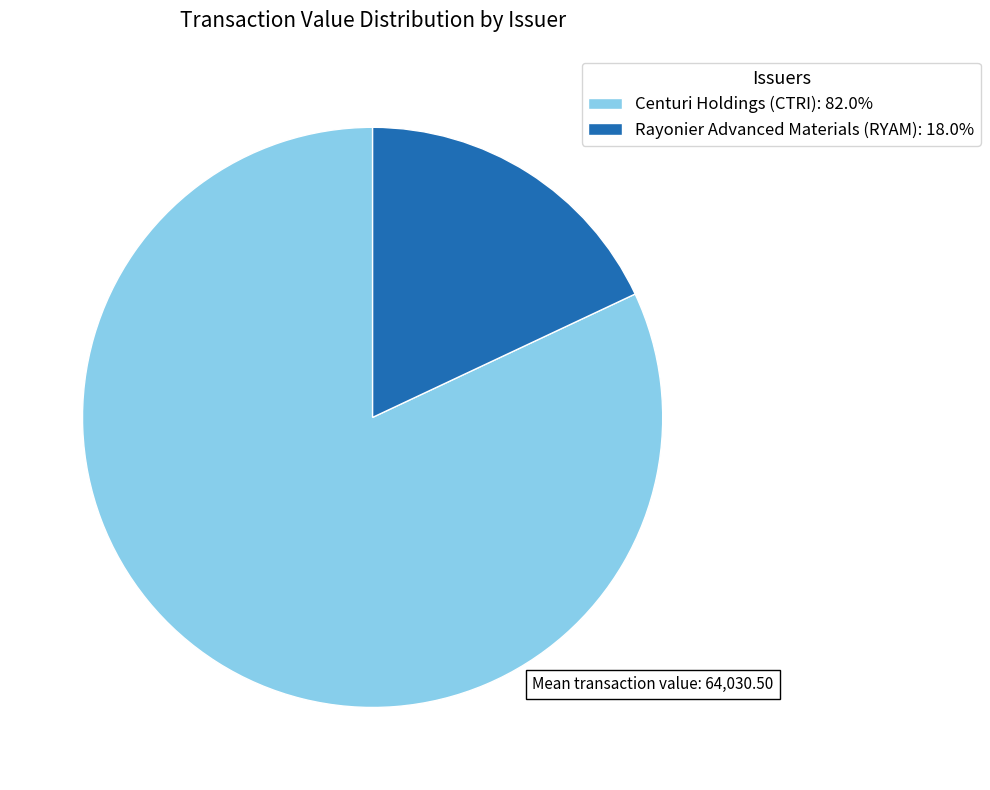

Is there any slice that represents more than half of the pie?

Yes